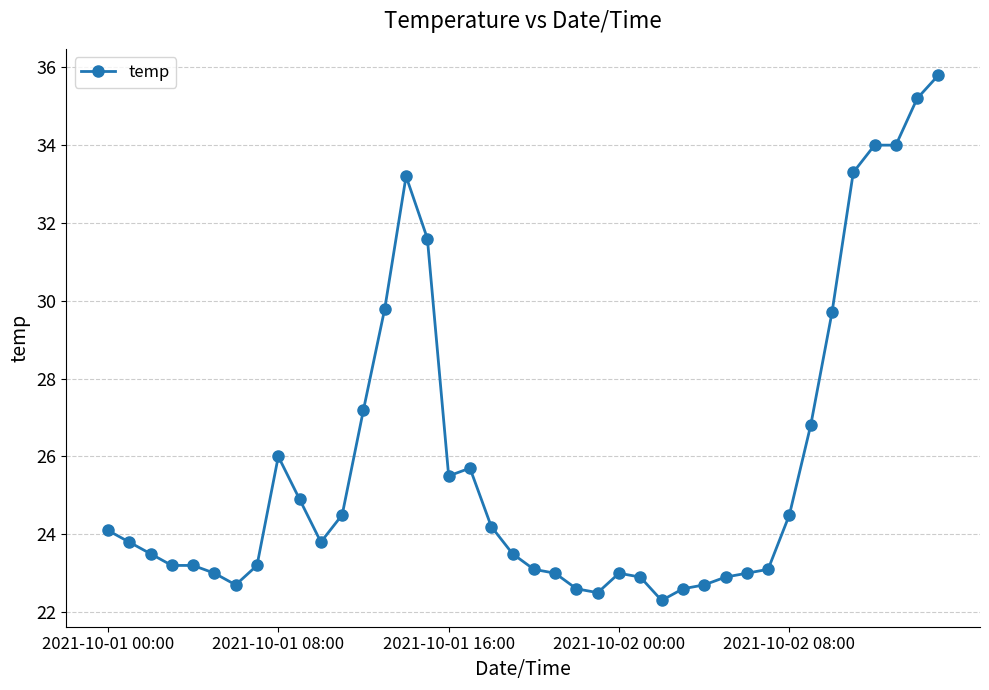

True or false: the data has more than 2 interior local peaks.

True